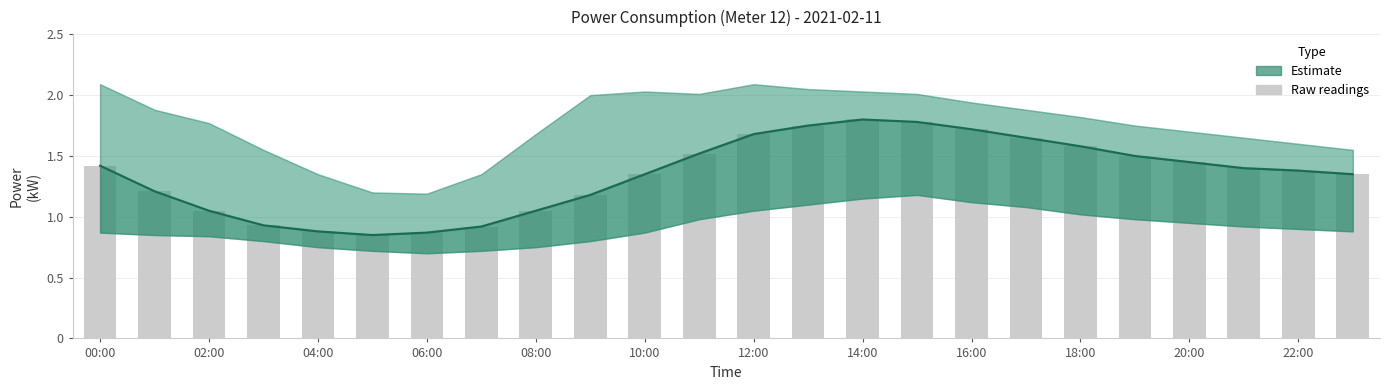

Reading left to right, transcribe all the data shown in this chart.

1.4	1.2	1.1	0.9	0.9	0.8	0.9	0.9	1.1	1.2	1.4	1.5	1.7	1.8	1.8	1.8	1.7	1.6	1.6	1.5	1.4	1.4	1.4	1.4